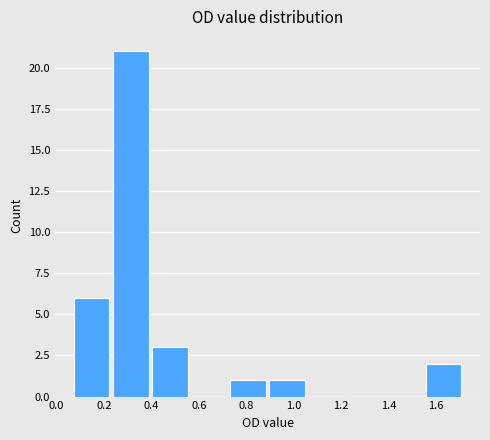

How tall is the bar that spans 0.74 to 0.90 on the x-axis? Neither the bar edges nor the heights are printed on the chart, so give them approximately, as read against the axes.

1